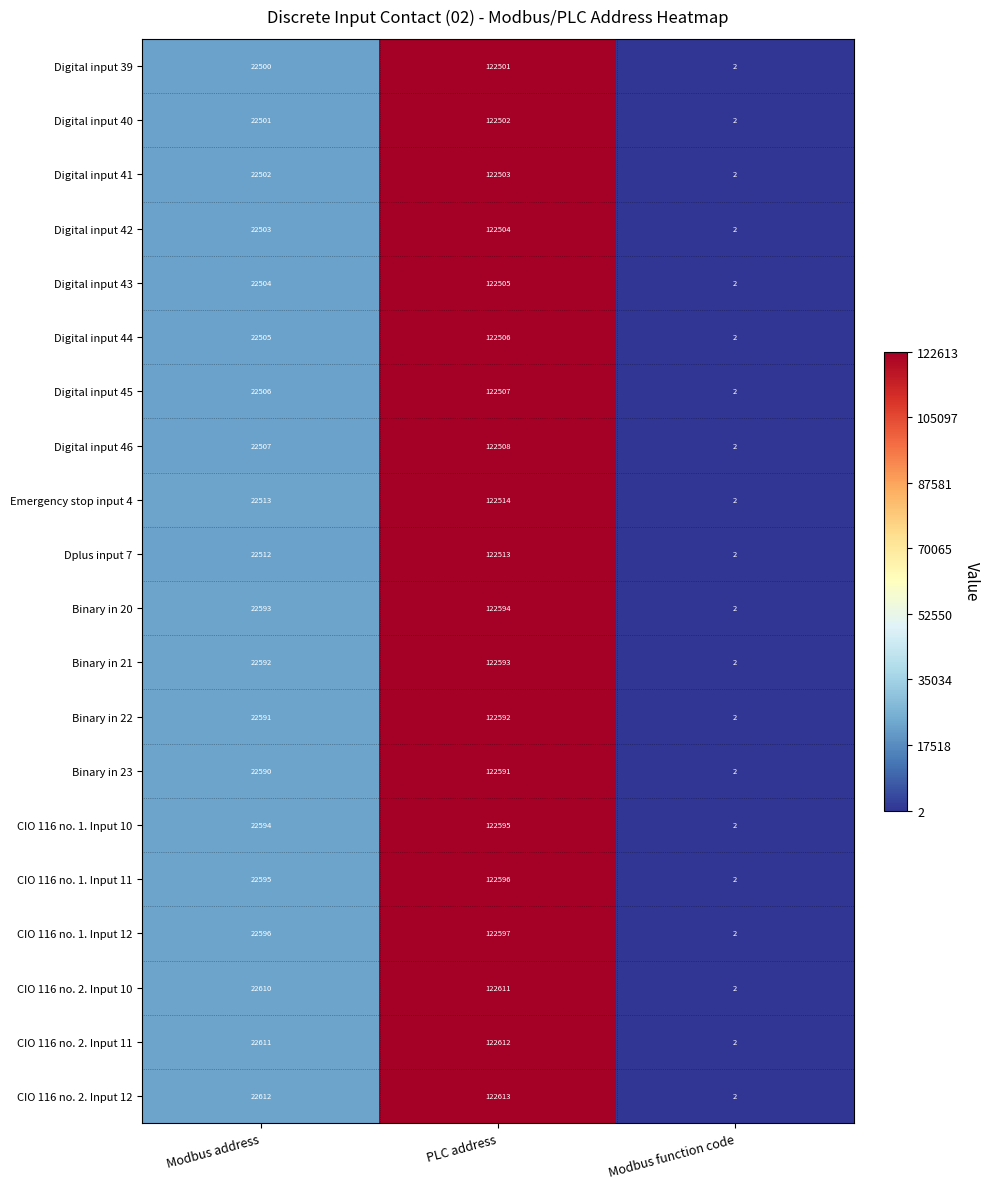

What is the difference between the maximum and minimum values in the CIO 116 no. 1. Input 10 series?

122593